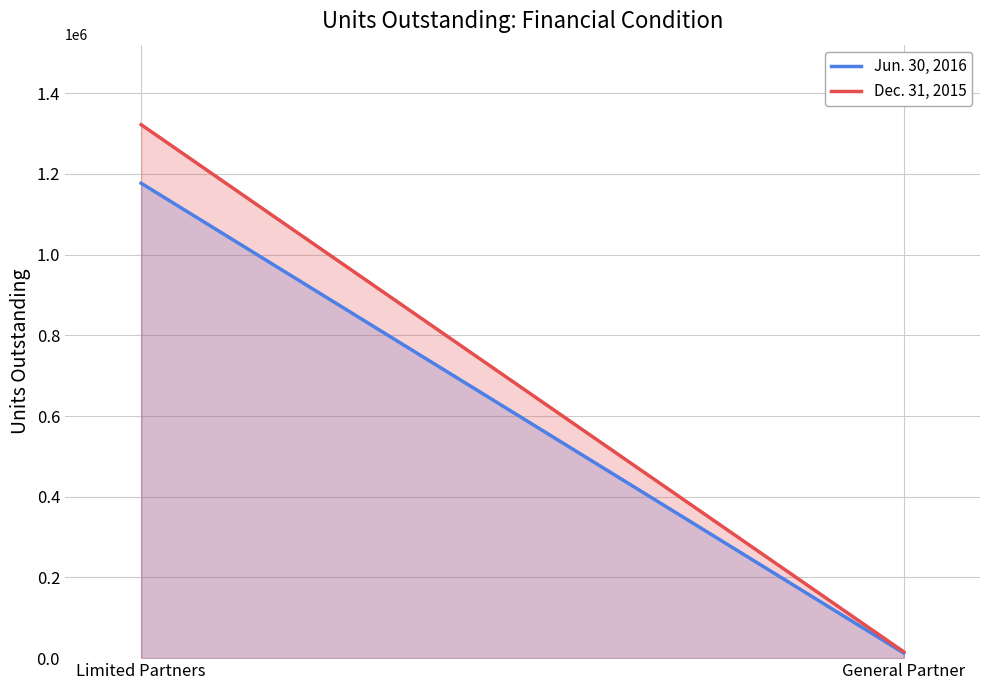

Reading left to right, extract all data points from this chart.

Jun. 30, 2016: Limited Partners=1177086.0	General Partner=12676.7
Dec. 31, 2015: Limited Partners=1322204.3	General Partner=15710.1